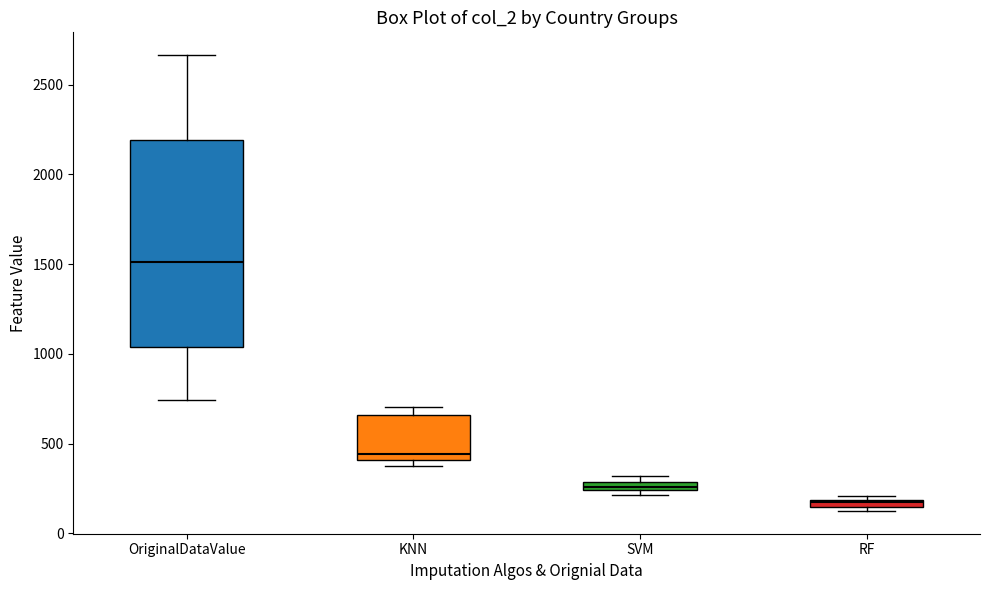

Where is the lower edge of the box for KNN on the y-axis? The values are not printed on the chart, so give them approximately, as read against the axis.

400